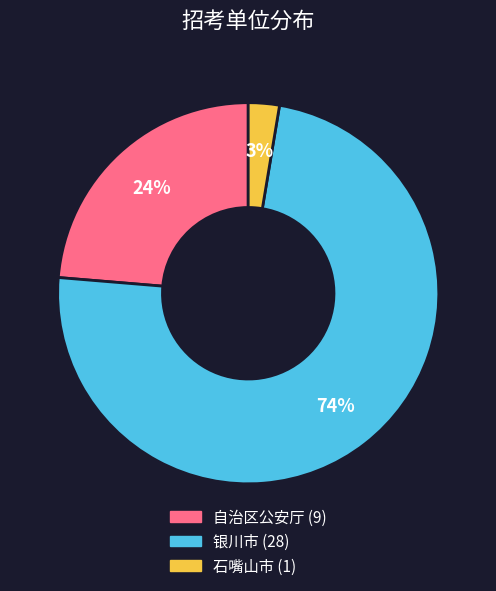

Count the number of slices in the pie.

3